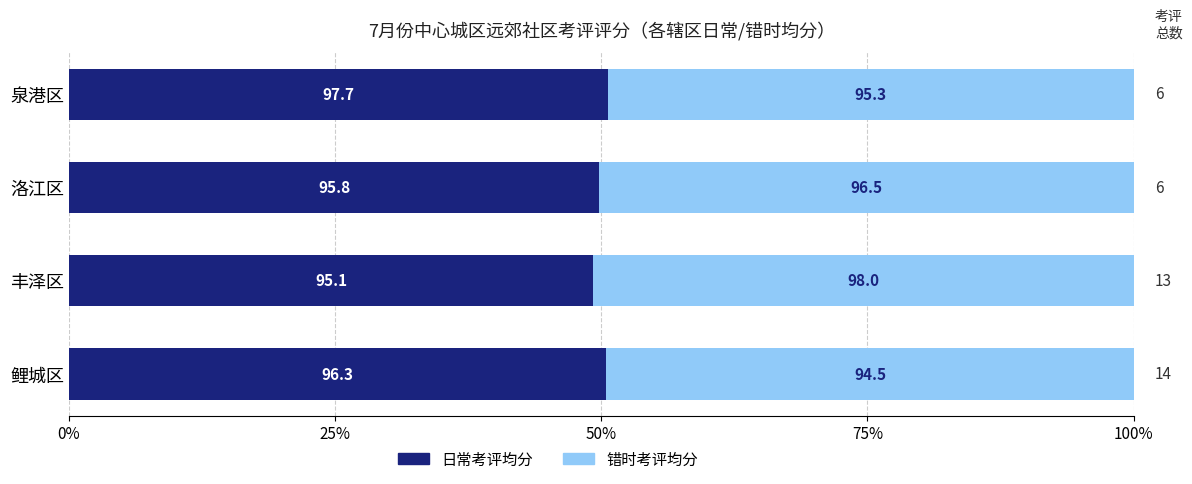

What are all the series names shown in the legend?

日常考评均分, 错时考评均分